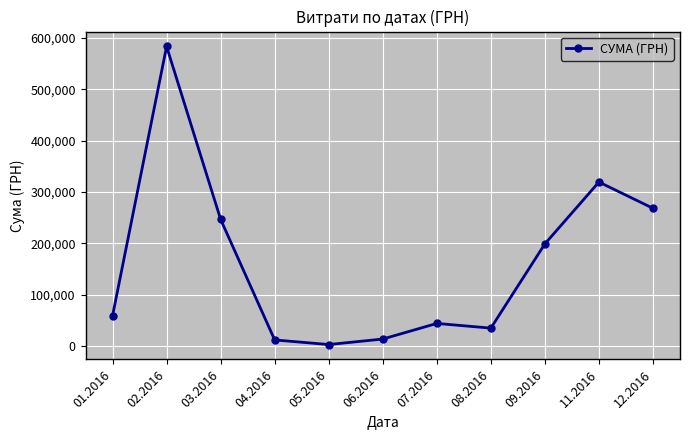

What is the maximum value shown in the chart?

583556.1